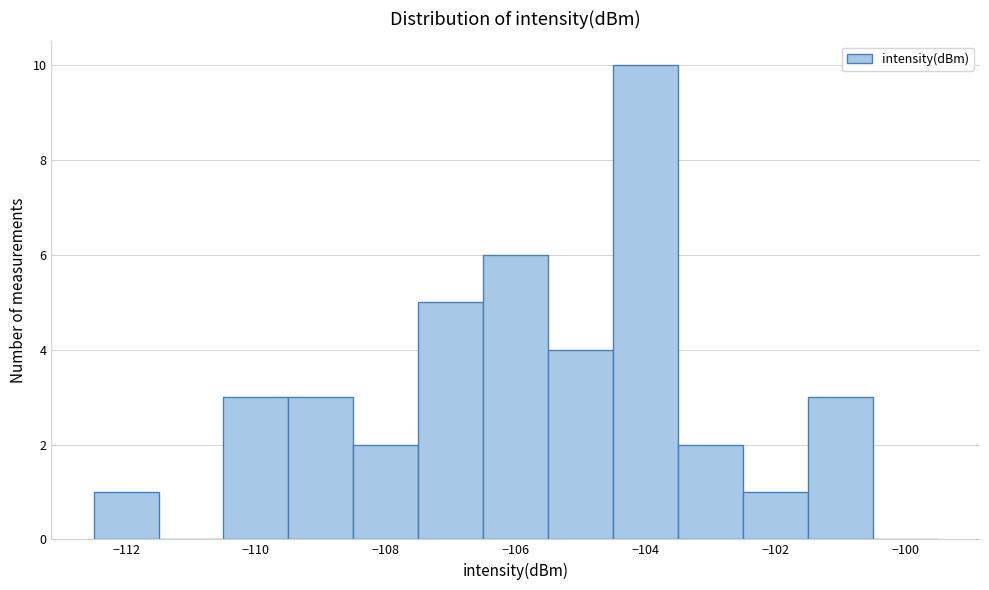

How tall is the bar that spans -110.5 to -109.5 on the x-axis? Neither the bar edges nor the heights are printed on the chart, so give them approximately, as read against the axes.

3